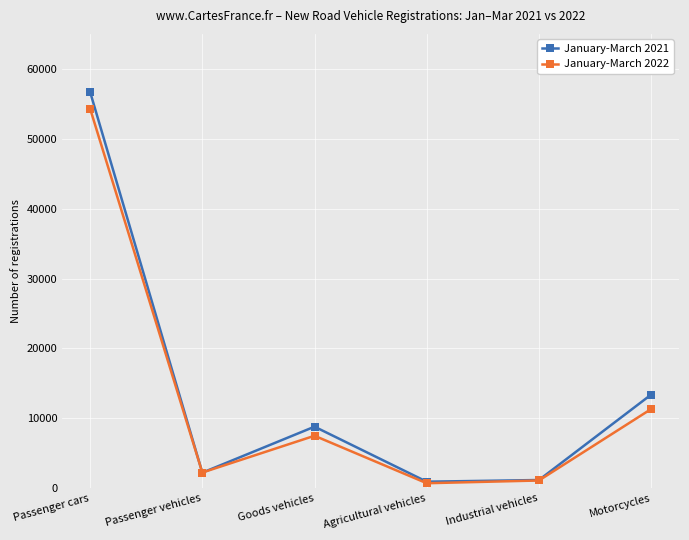

What is the label of the 3rd point from the left?

Goods vehicles